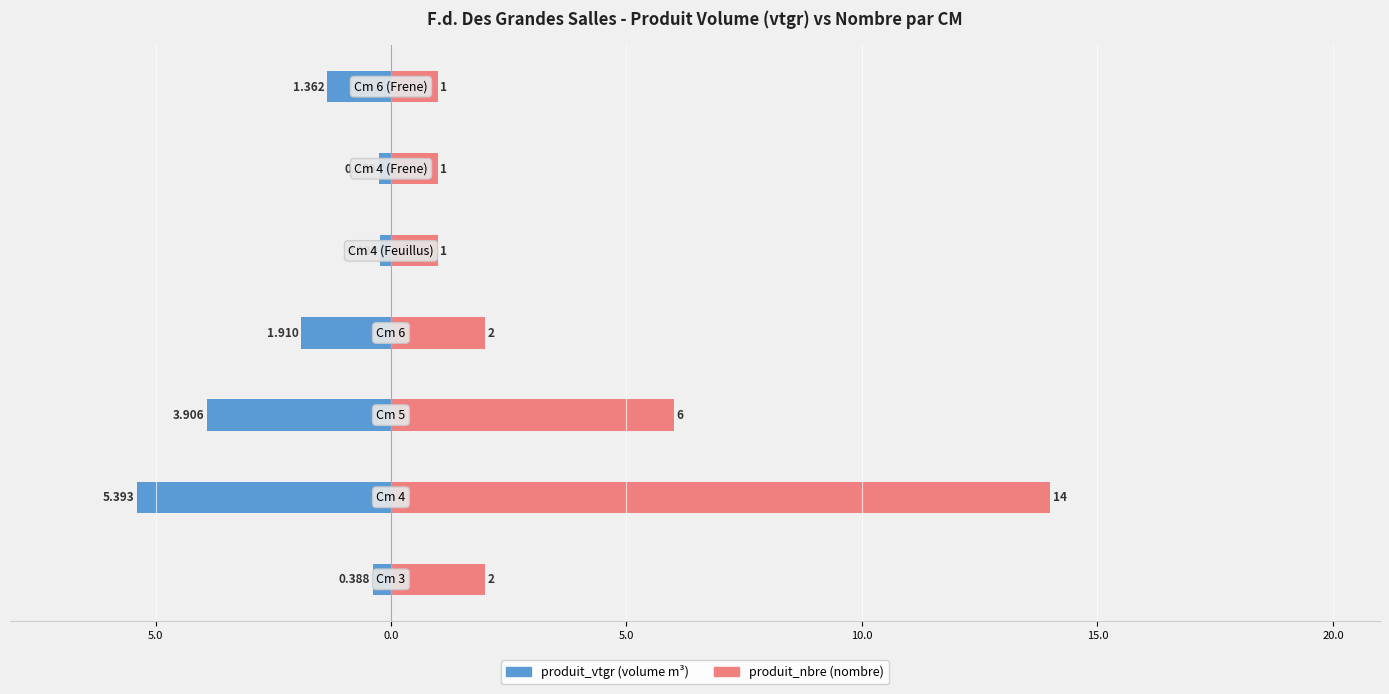

What is the value of the produit_vtgr bar at the 3rd from the left?

-3.9